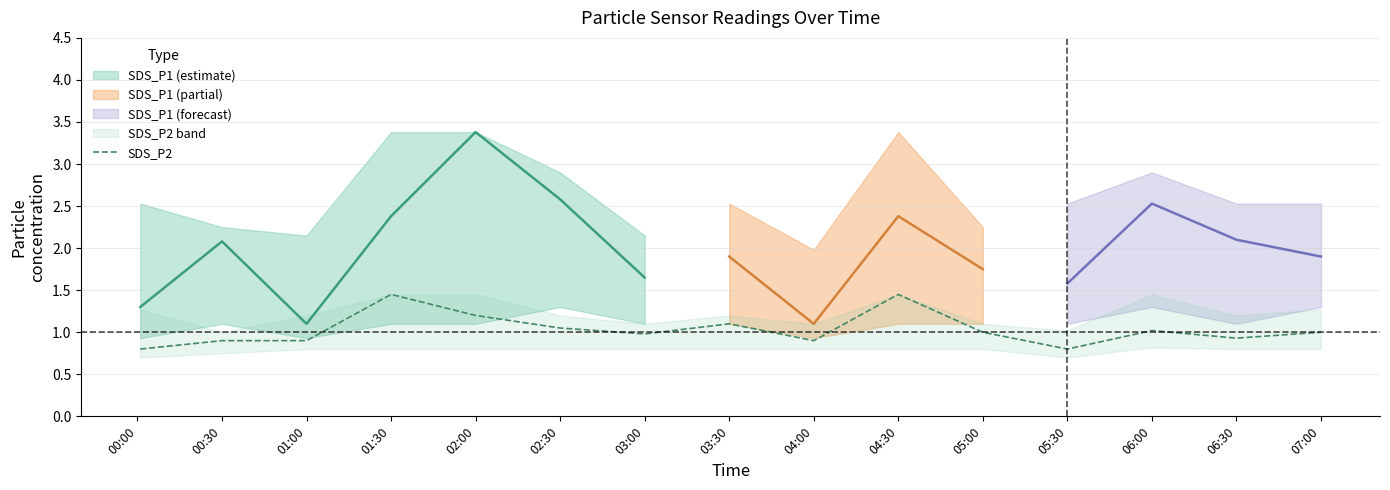

Is this an area chart (filled region under the line)?

No